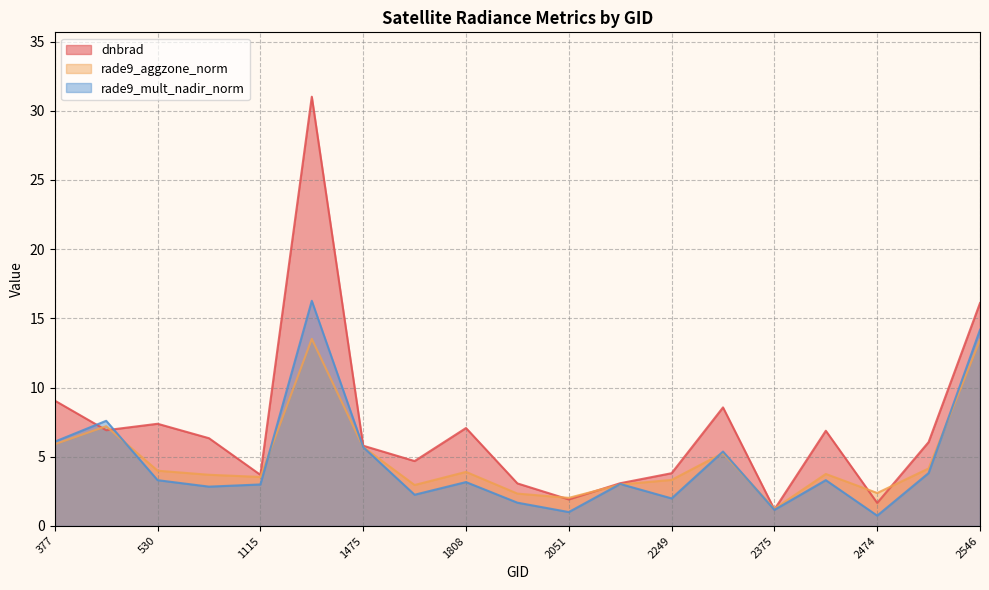

At which label does rade9_aggzone_norm first exceed 3?

377